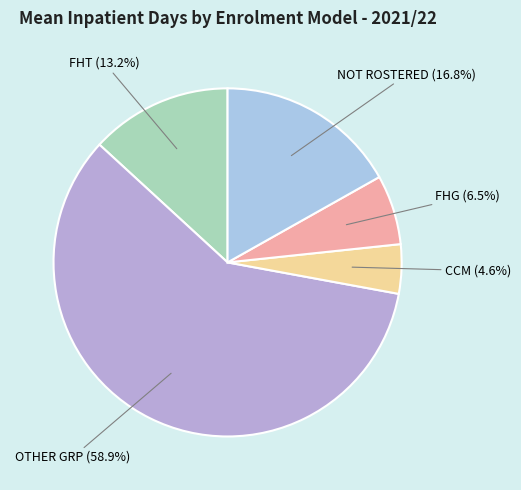

Combined, do FHT and OTHER GRP account for over 50%?

Yes